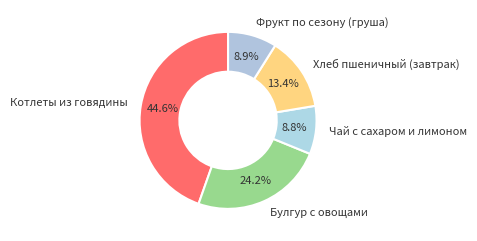

How many segments does this pie chart have?

5